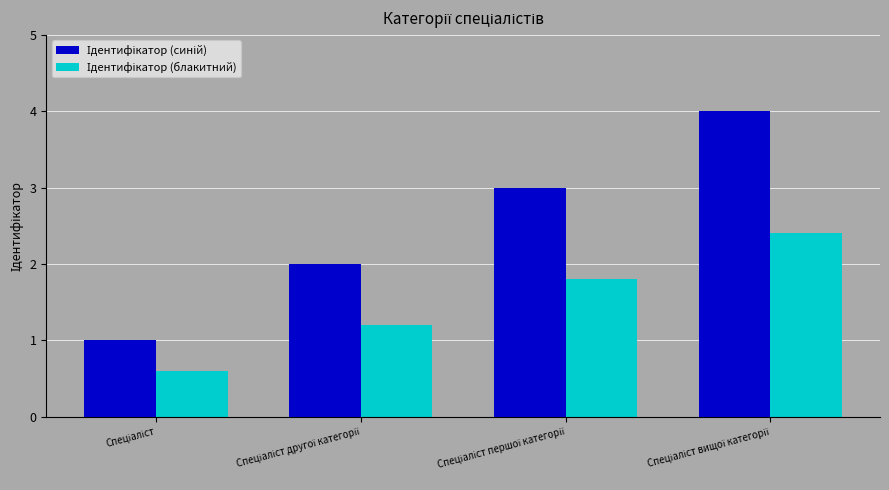

How many groups of bars are there?

4